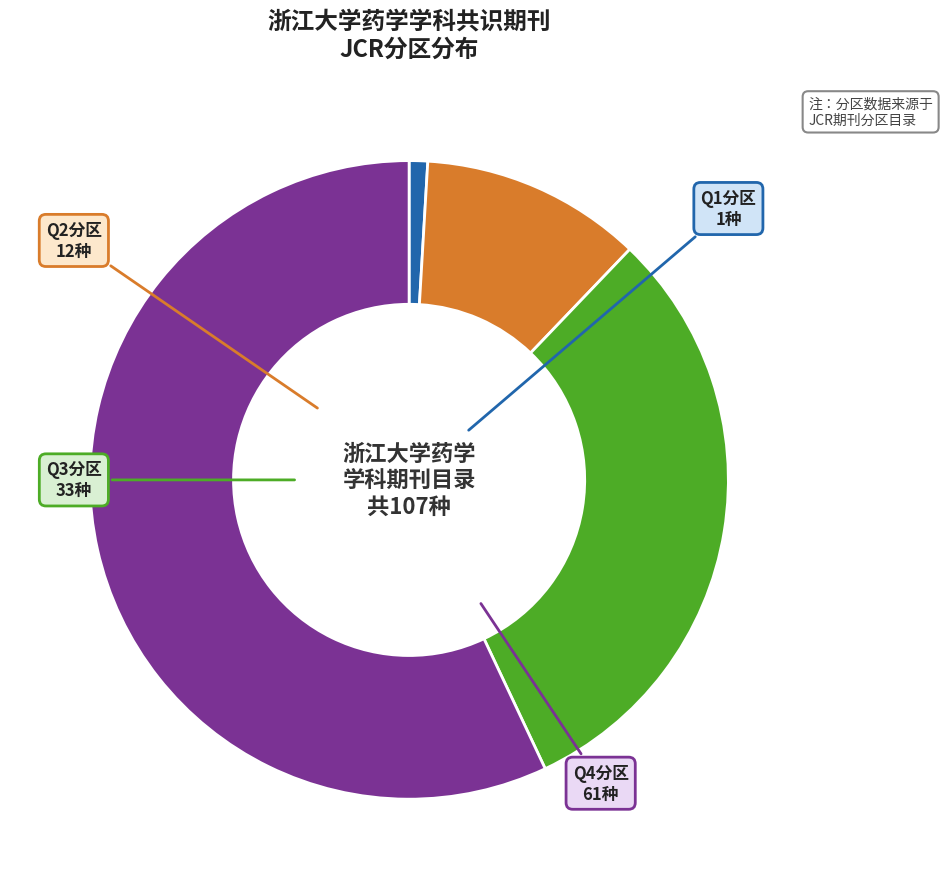

Is there any slice that represents more than half of the pie?

Yes